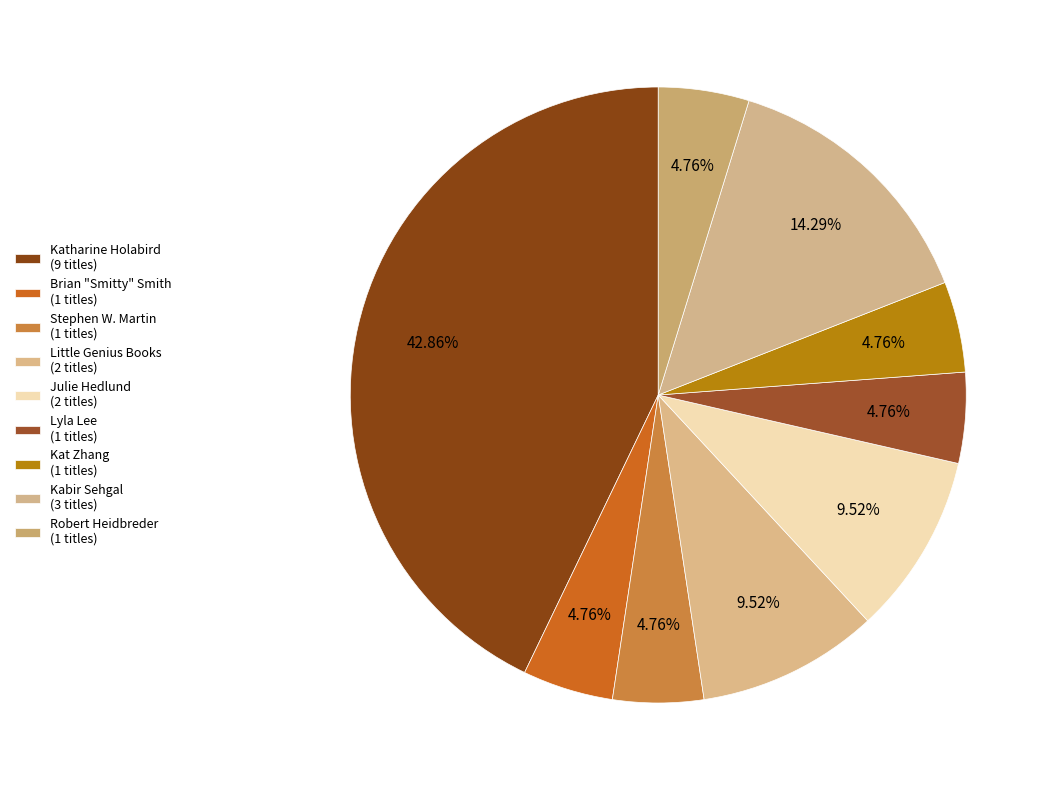

Rank the categories by value from highest to lowest.

Katharine Holabird, Kabir Sehgal, Little Genius Books, Julie Hedlund, Brian "Smitty" Smith, Stephen W. Martin, Lyla Lee, Kat Zhang, Robert Heidbreder